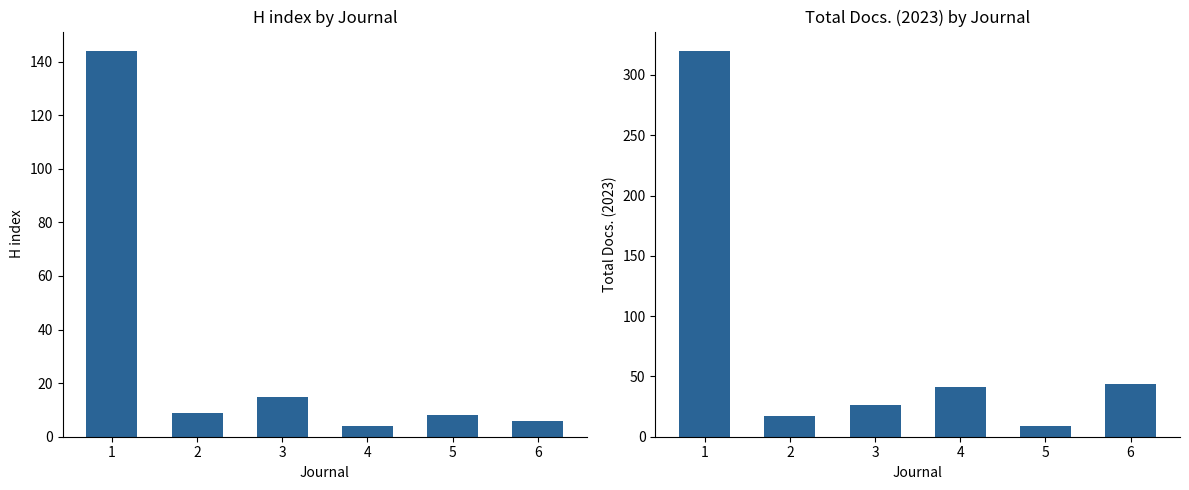

How many bars are there in each group?

2